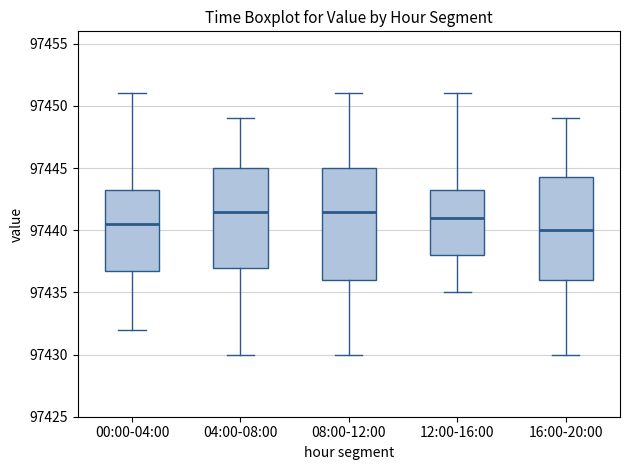

Where is the lower edge of the box for 12:00-16:00 on the y-axis? The values are not printed on the chart, so give them approximately, as read against the axis.

97438.0